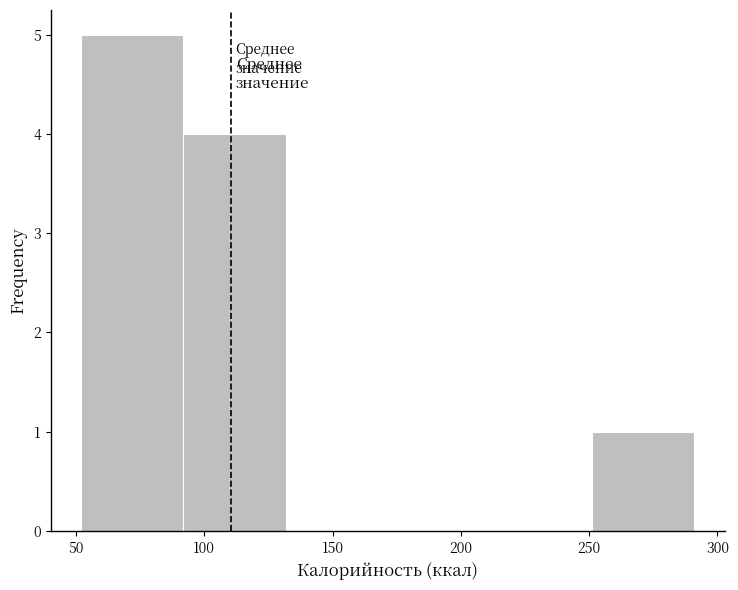

Which range on the x-axis has the tallest bar?

50 to 90